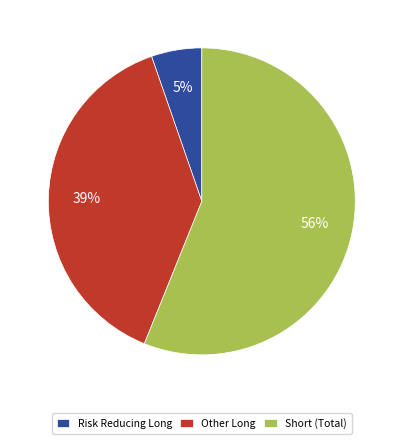

Rank the categories by value from lowest to highest.

Risk Reducing Long, Other Long, Short (Total)